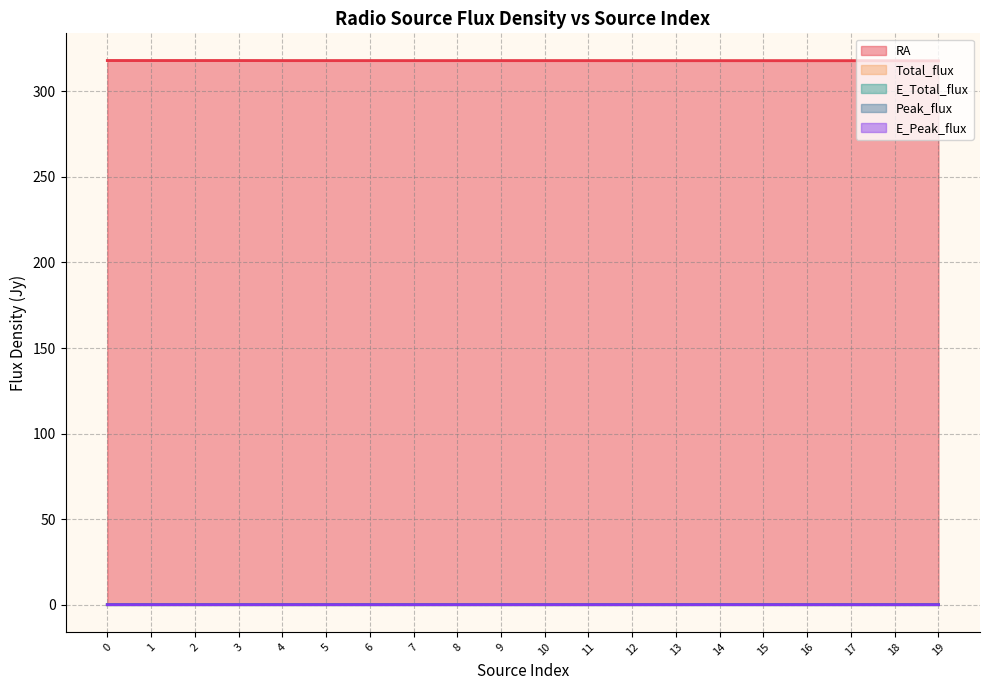

Is the value of E_Total_flux at 0 greater than the value of Peak_flux at 0?

No